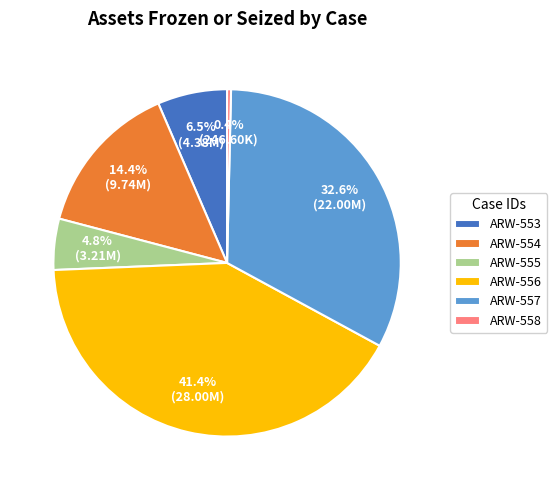

Between ARW-555 and ARW-557, which is larger?

ARW-557